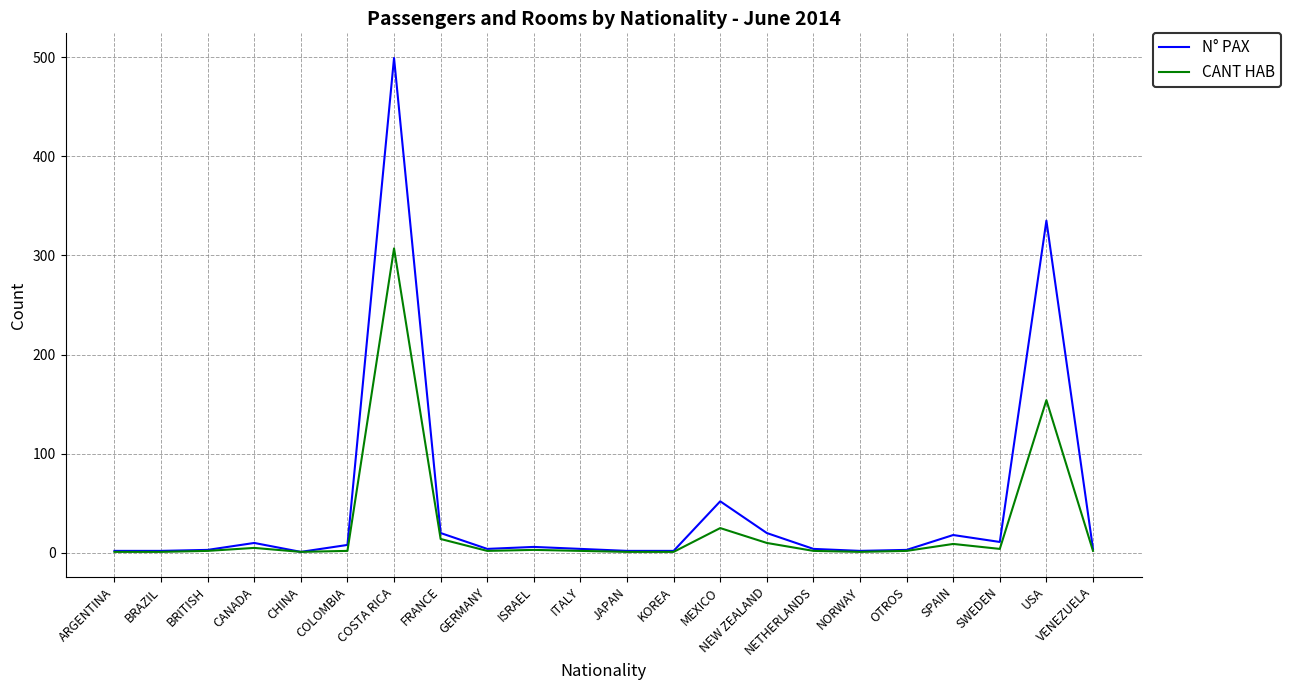

Rank the series at FRANCE from highest to lowest value.

N° PAX, CANT HAB